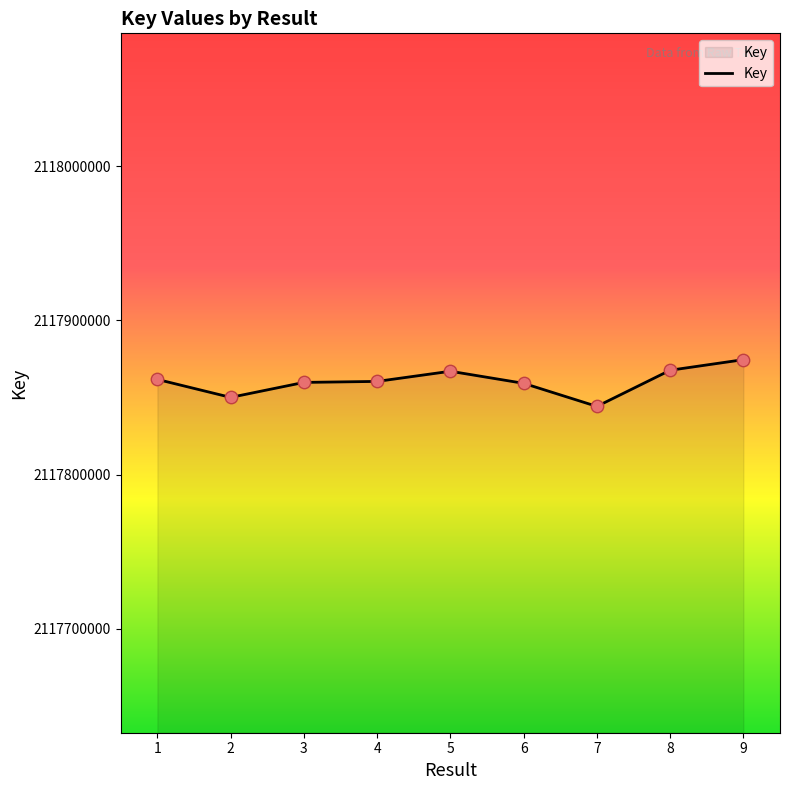

What is the ratio of the value at 7 to the value at 6?

1.0